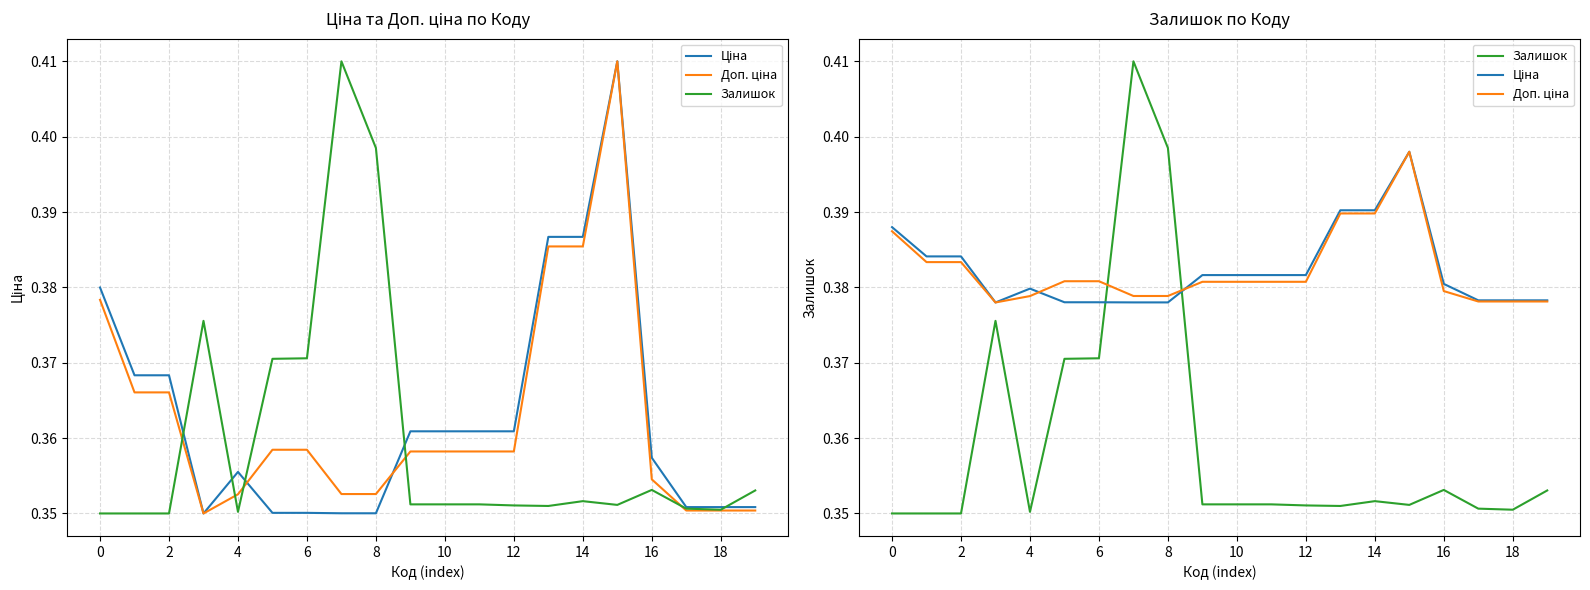

How many series are shown in this chart?

3